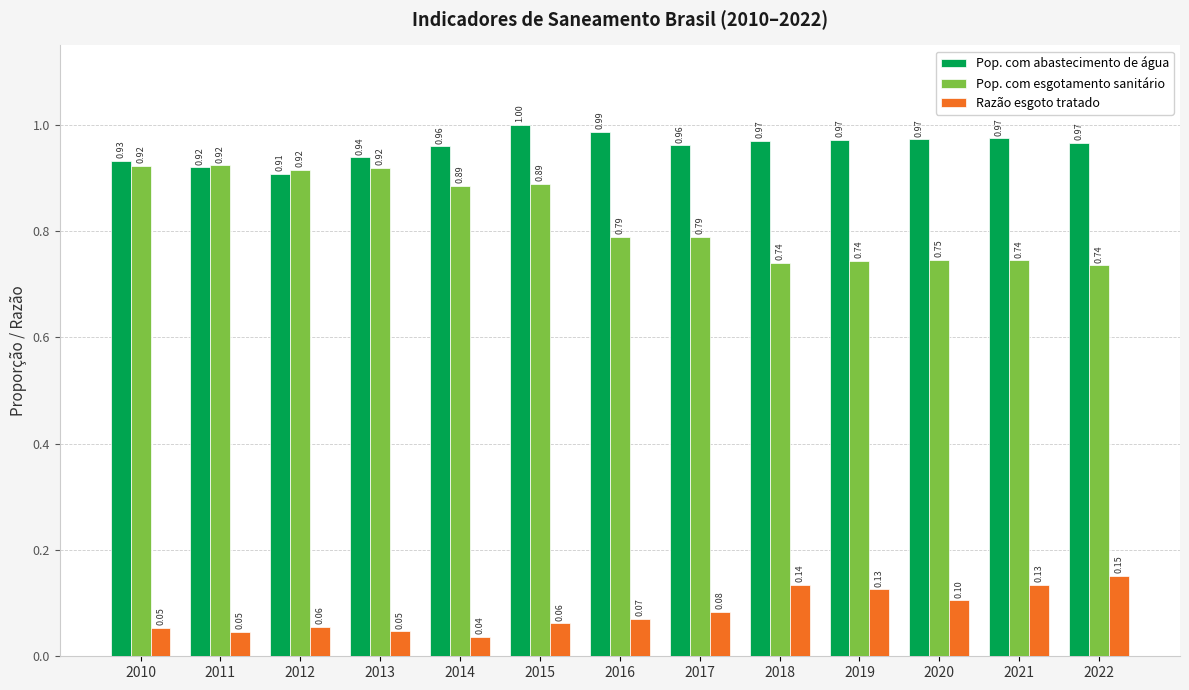

Between 2016 and 2021, which series saw the biggest shift?

Razão esgoto tratado